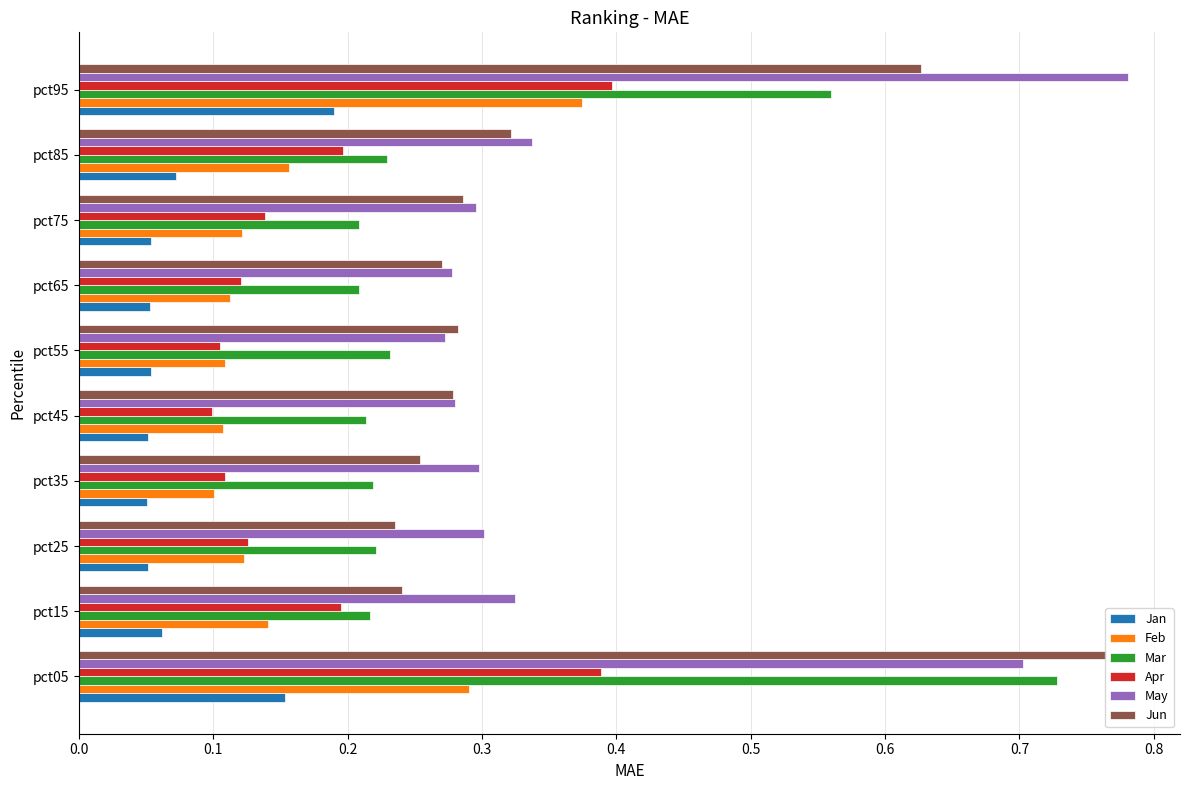

Which series has the largest range (max minus min)?

Jun